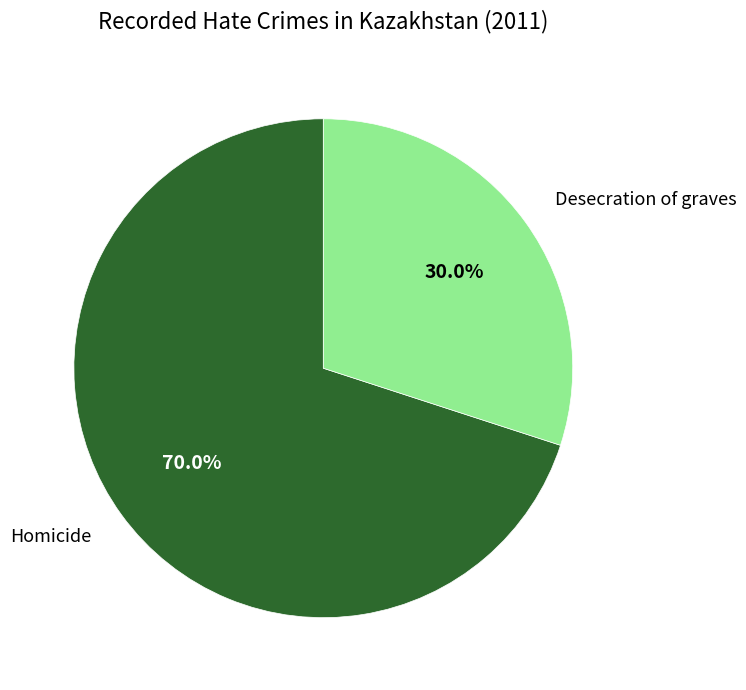

The Desecration of graves slice represents 30% of the pie. True or false?

True